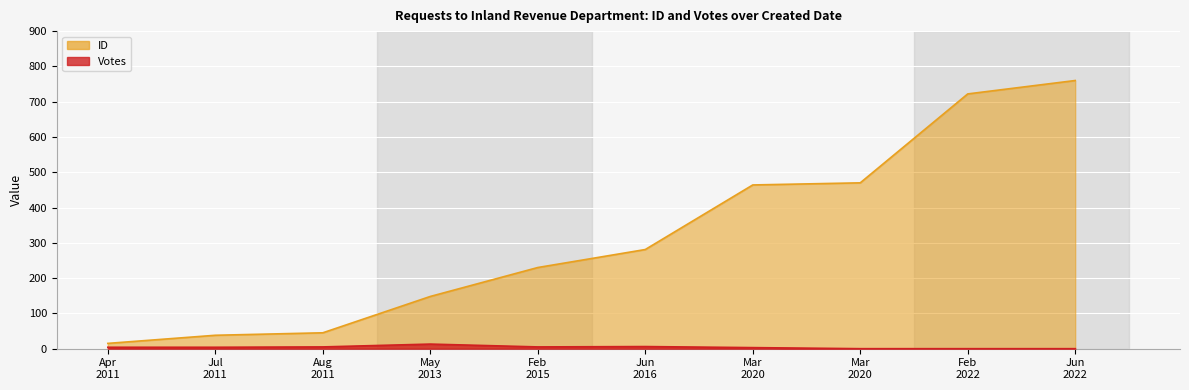

True or false: Votes has more than 2 points higher than both neighbors.

False